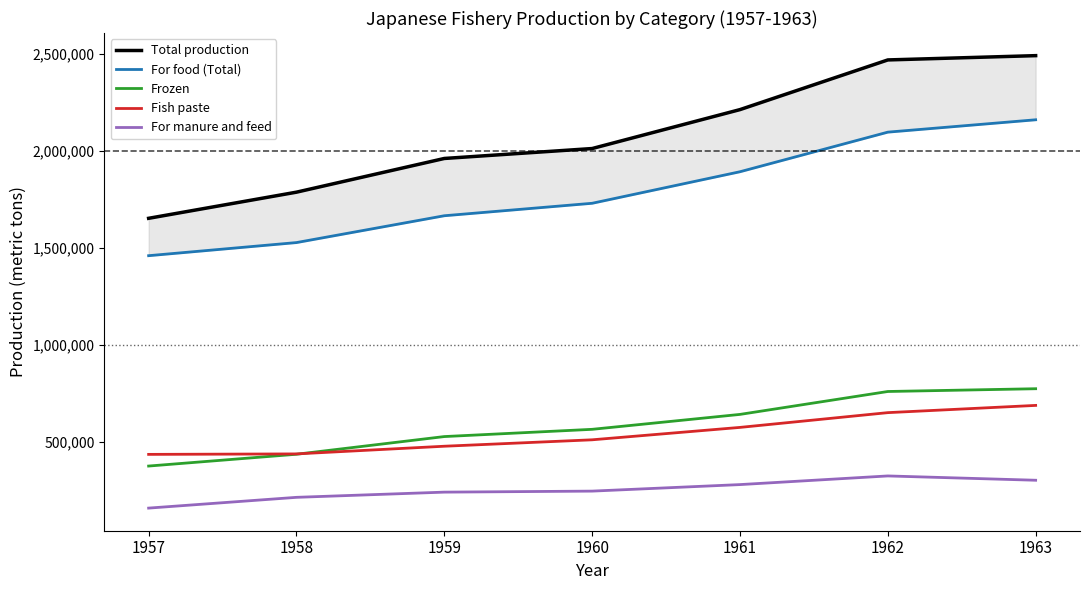

At which category is the sum across all series the highest?

1963